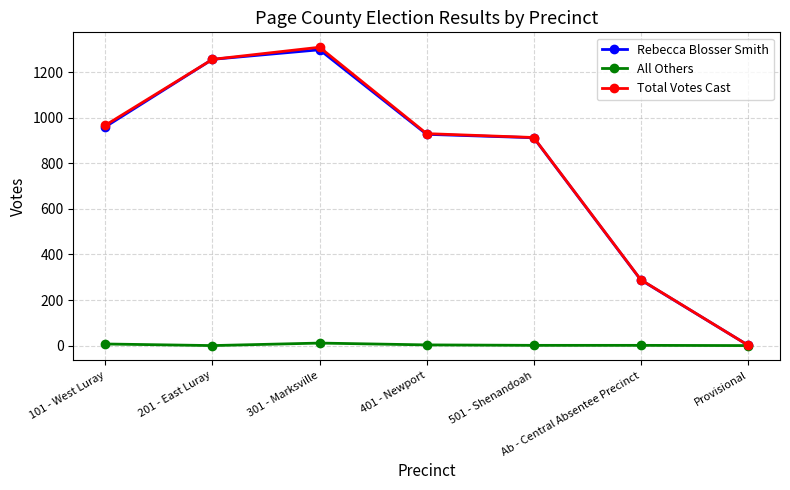

At which category is the sum across all series the highest?

301 - Marksville